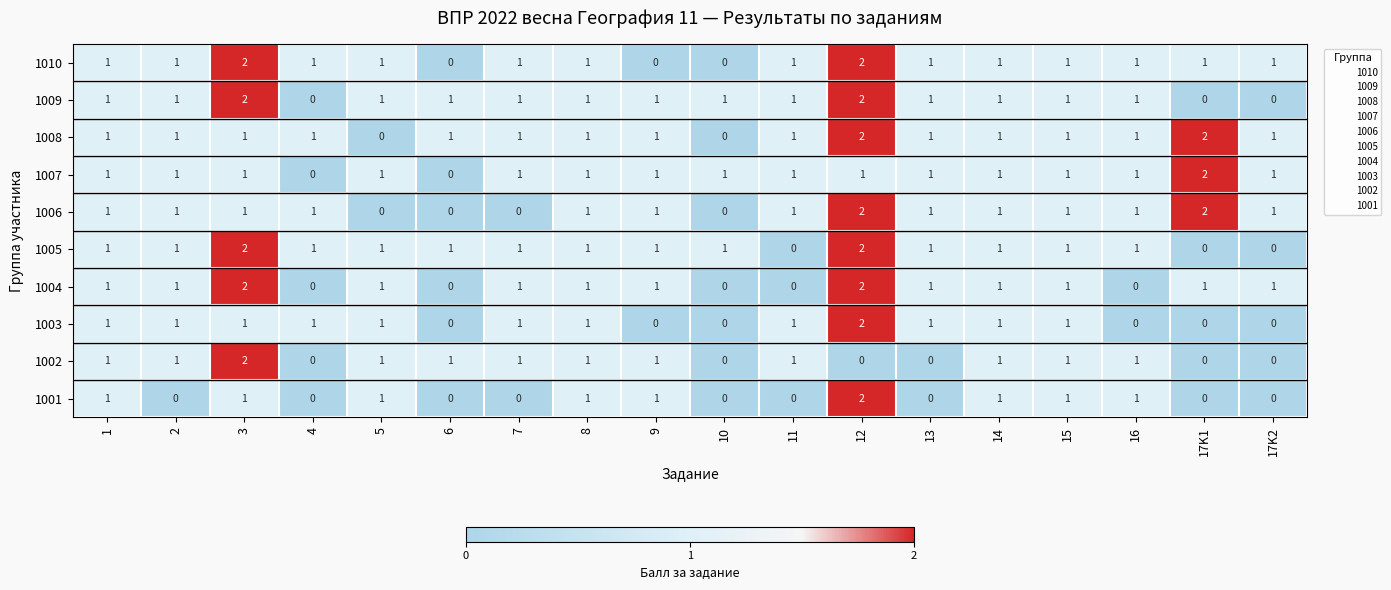

The 1001 series shows 0 at 17K2. True or false?

True